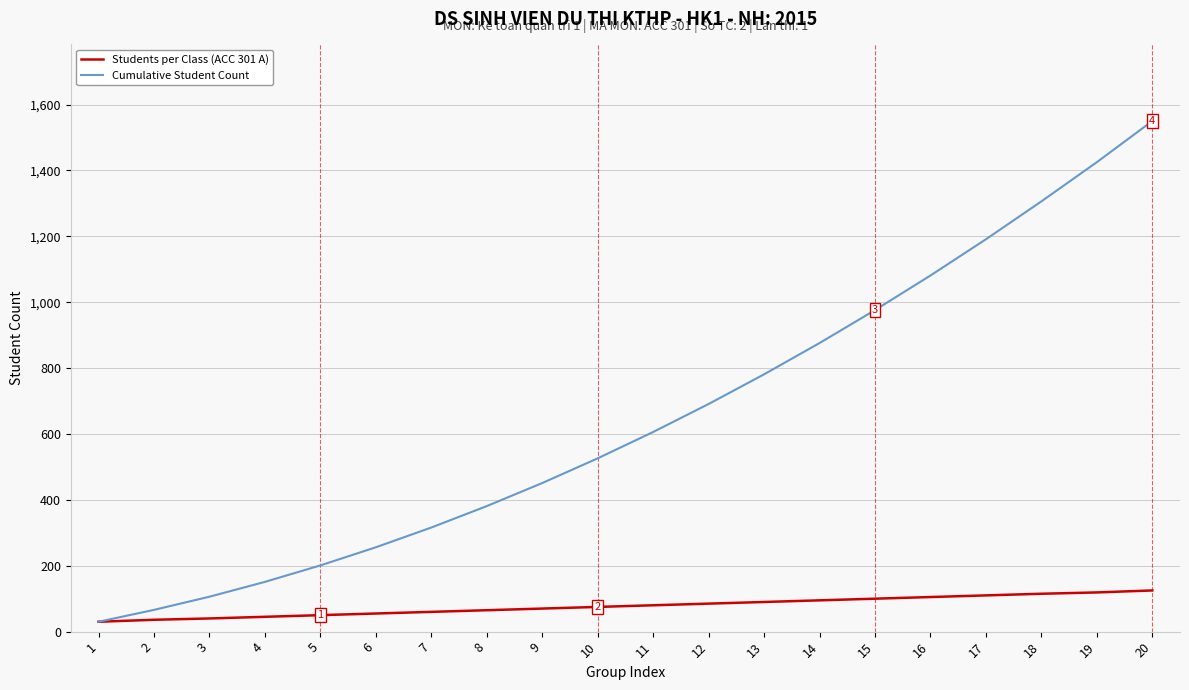

At which category is the sum across all series the highest?

20